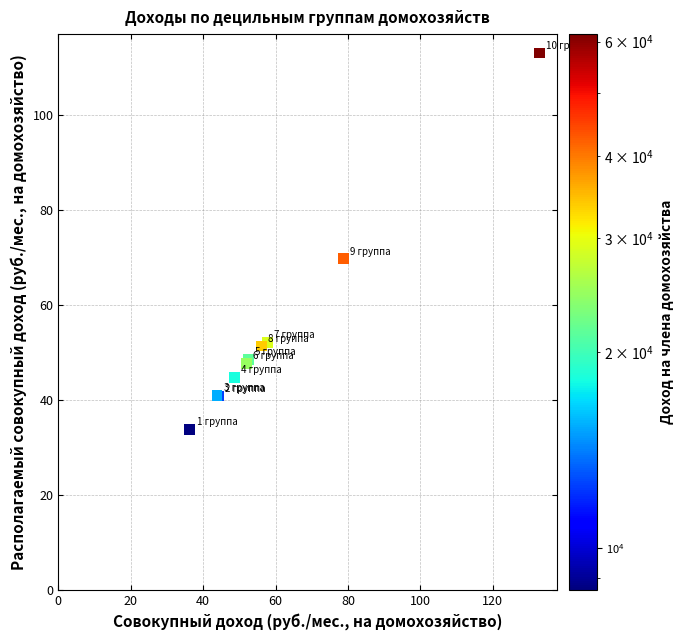

What Y value in the scatter plot is closest to 73?

69.7